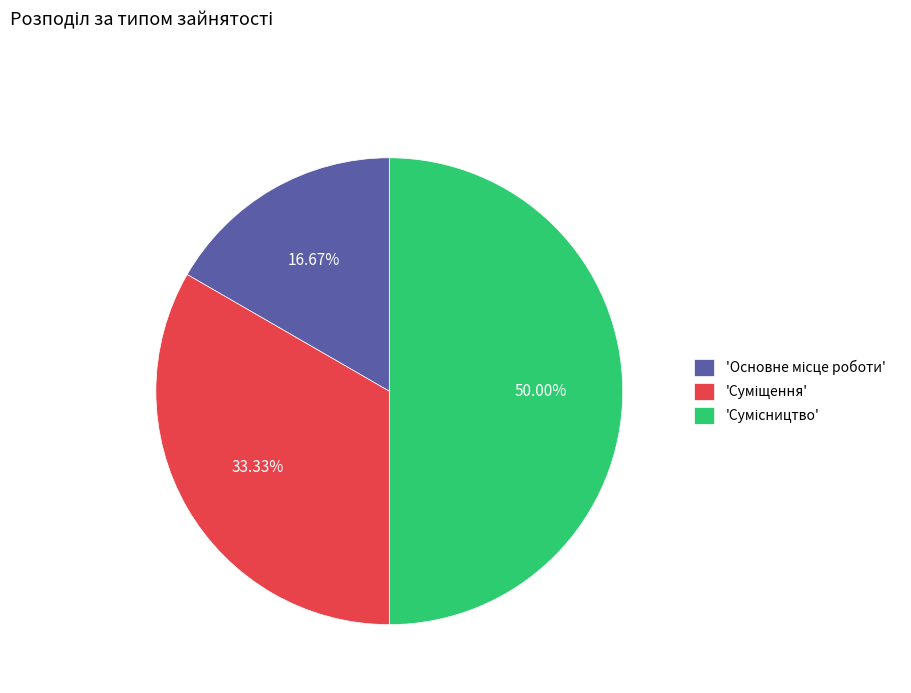

Count the number of slices in the pie.

3